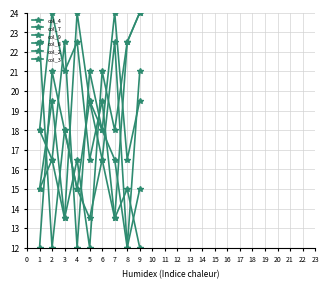

How many values in the col_3 series are below 18?

4